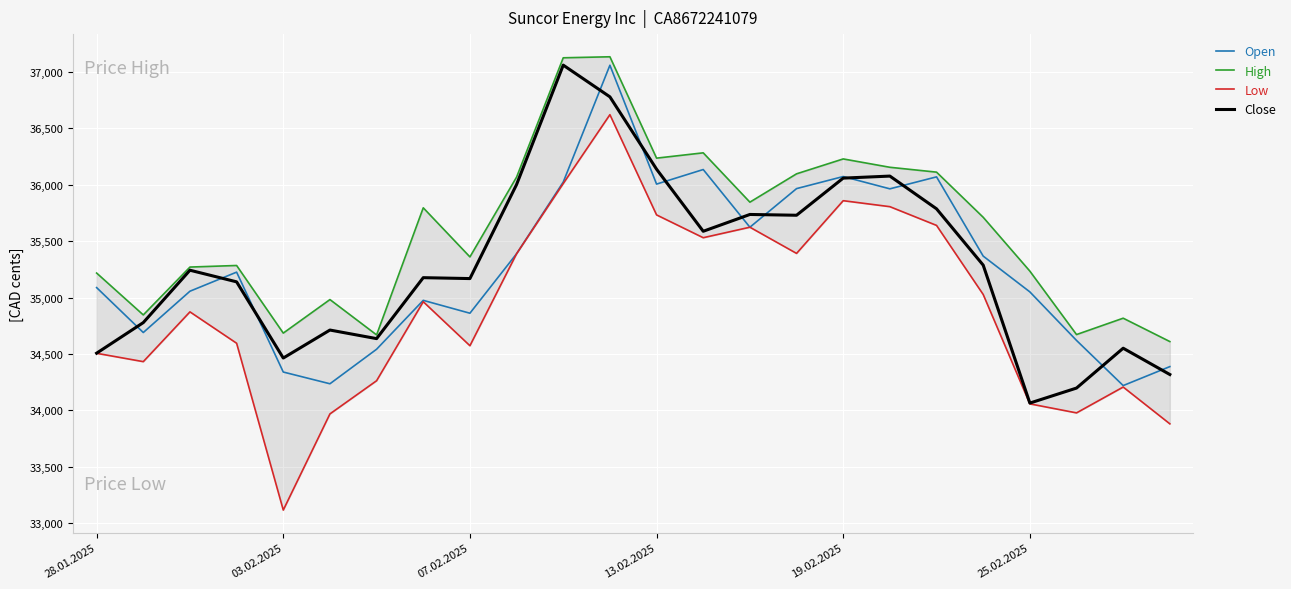

The value of High at 15 is 36096. True or false?

True